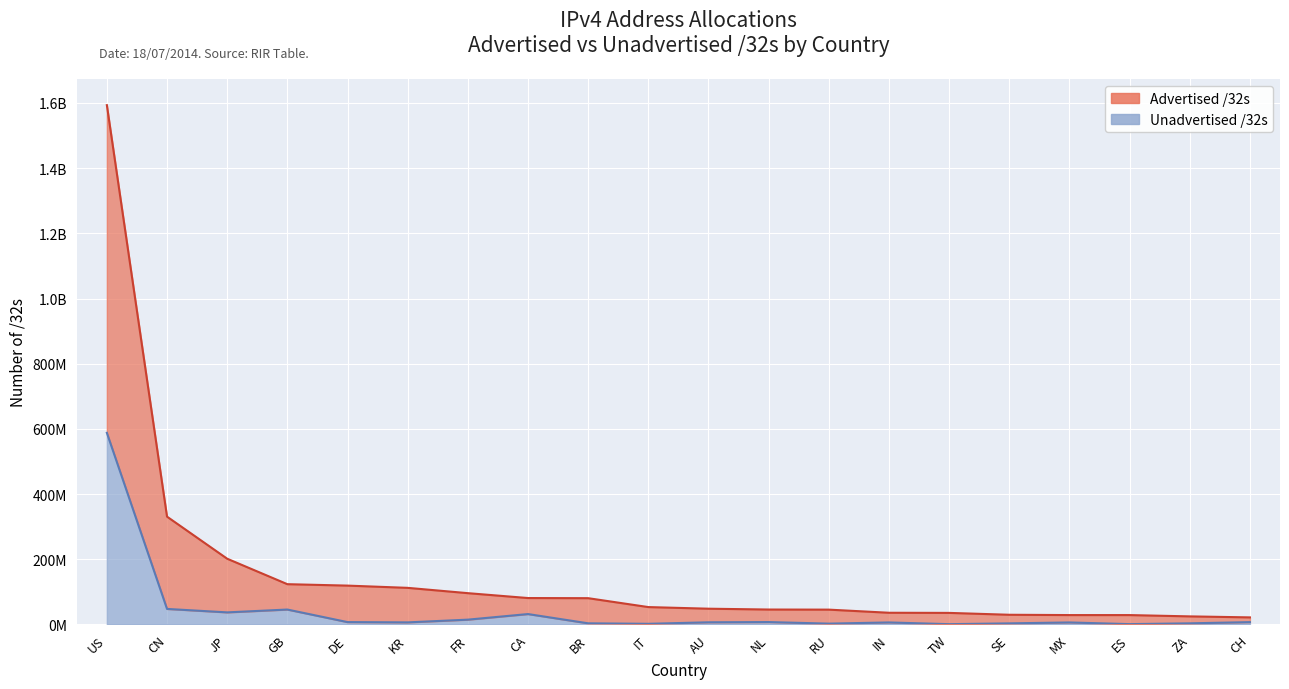

List the series in order of their overall mean, highest first.

Advertised /32s, Unadvertised /32s